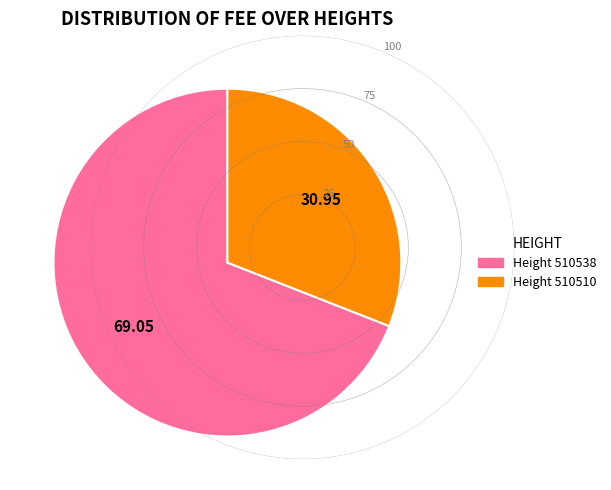

Is there any slice that represents more than half of the pie?

Yes